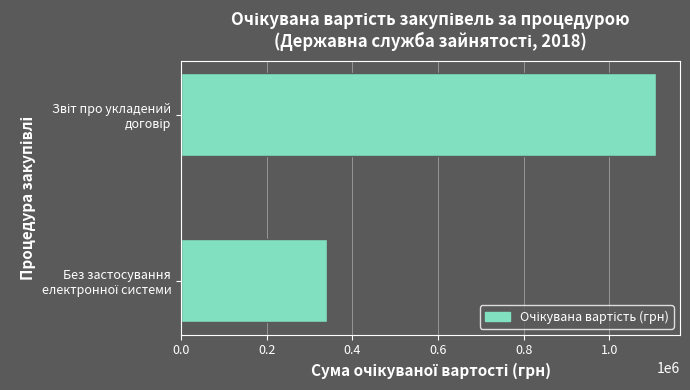

Count the number of categories in the chart.

2